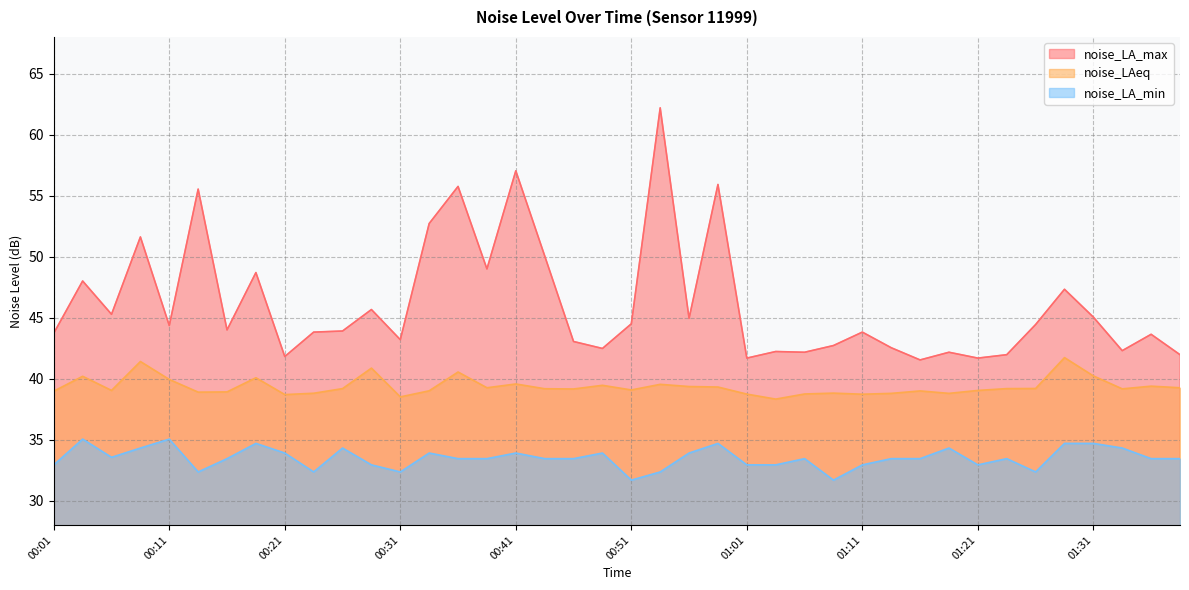

At which category is the sum across all series the highest?

00:53